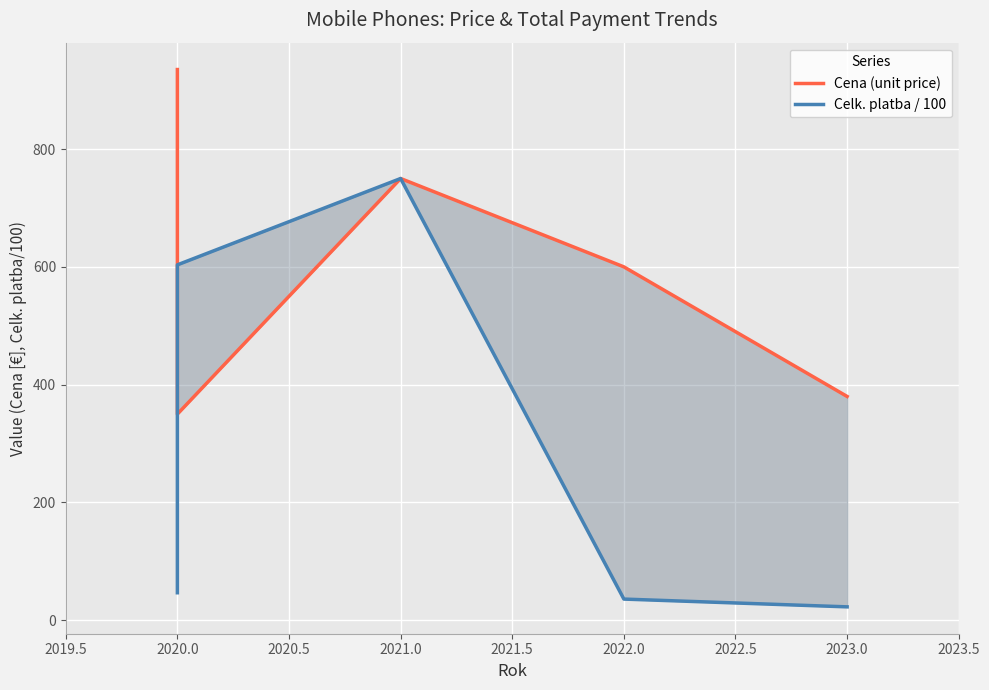

How many interior local valleys does the Cena (unit price) series have?

1